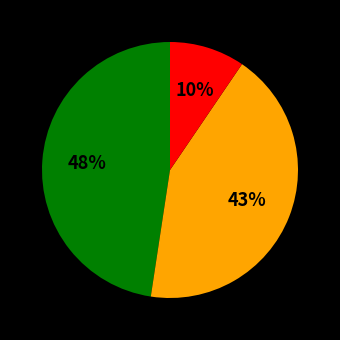

To the nearest percent, what is the difference between the largest and smallest slice percentages?

38%